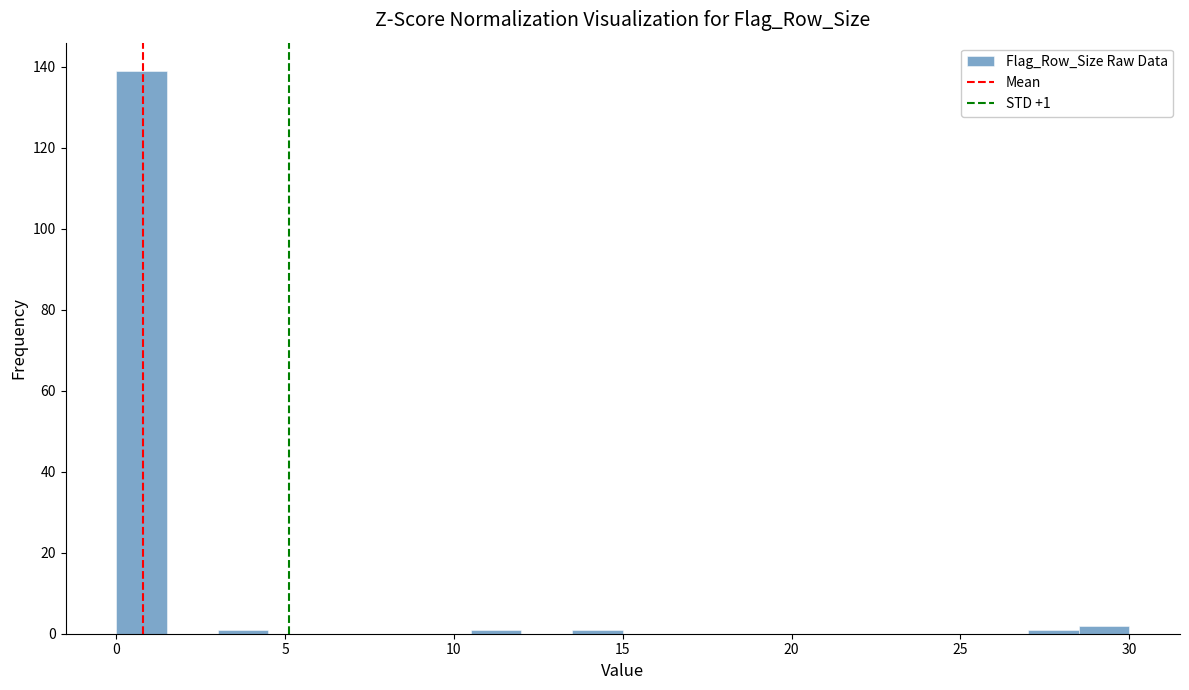

Around what value on the x-axis is the tallest bar? Give the approximate position of its centre, as read against the axis.

1.0